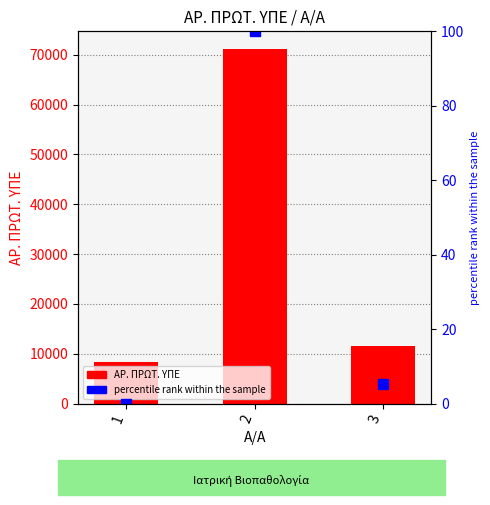

What is the smallest value displayed?

8258